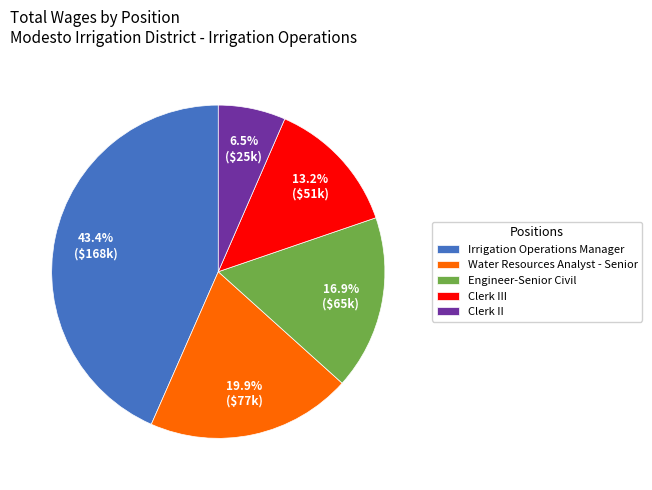

Approximately how many times larger is the value at Engineer-Senior Civil compared to Clerk II?

2.6